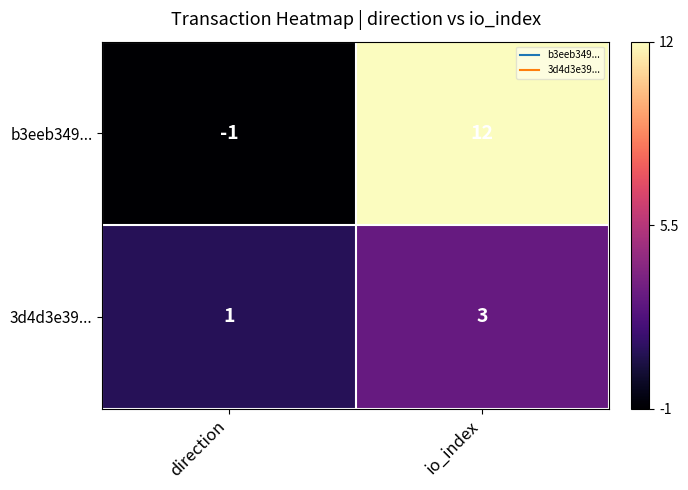

Which series has the widest spread of values?

b3eeb349...